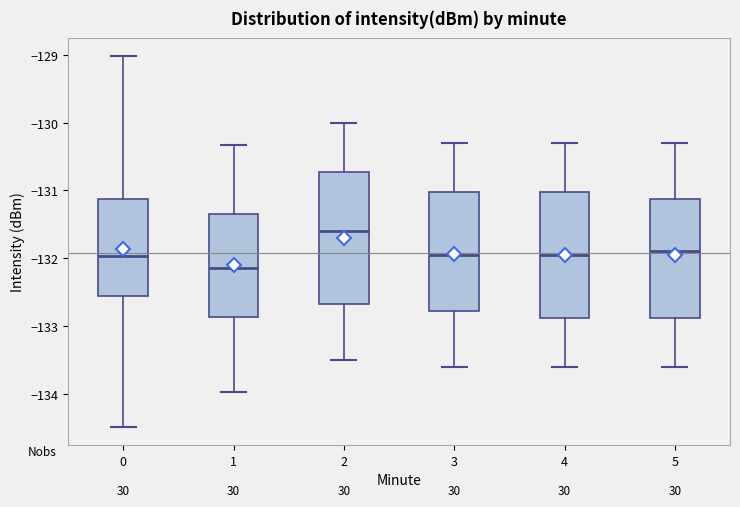

Which box has the lowest median line?

1